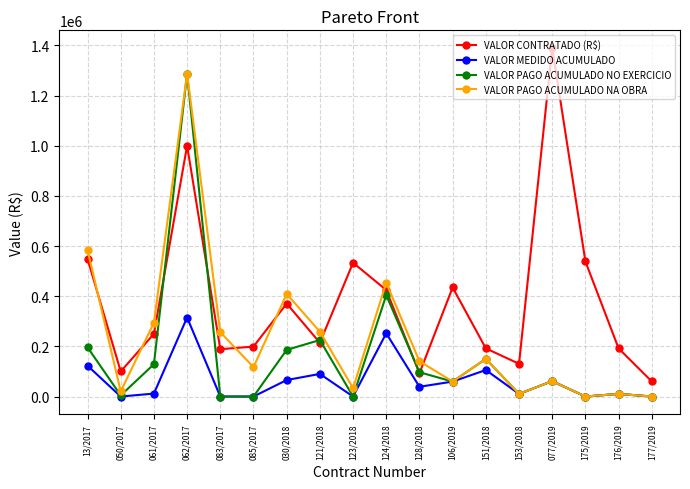

True or false: VALOR PAGO ACUMULADO NA OBRA has a value of 150114.6 at 151/2018.

True